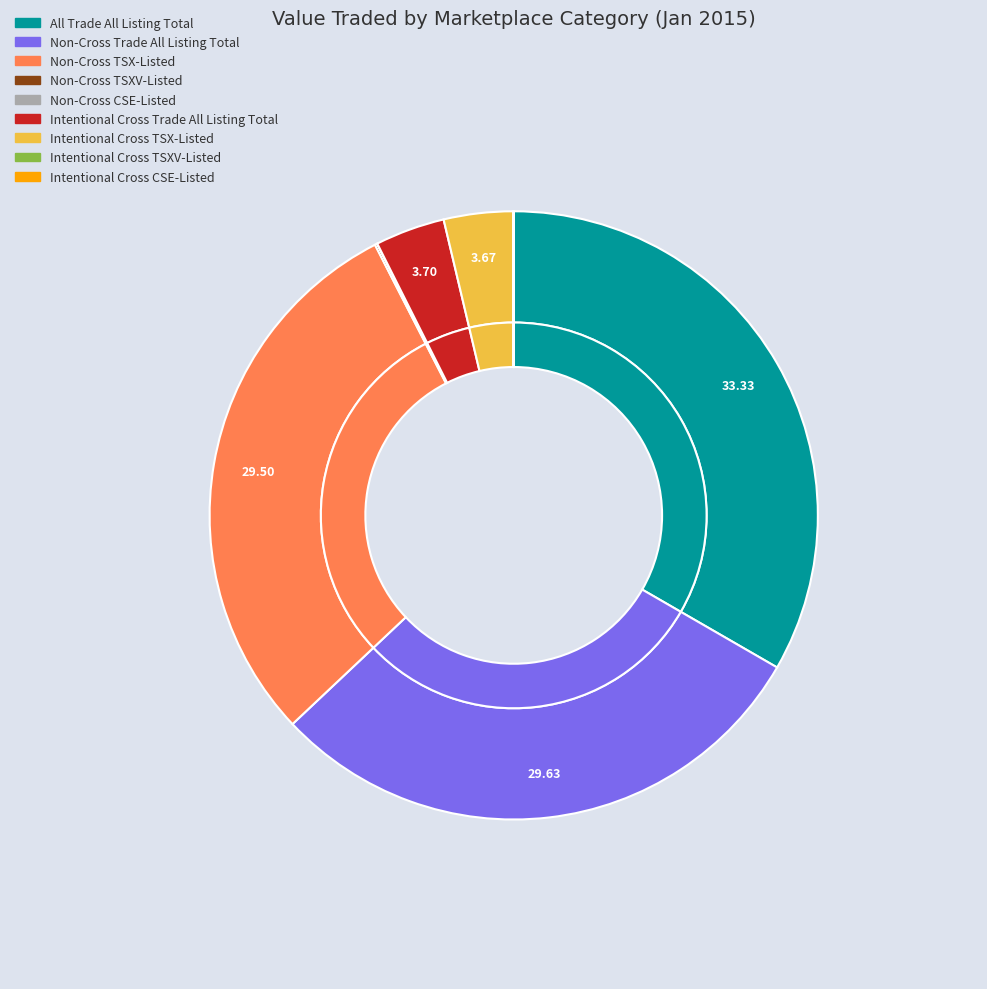

Do Intentional Cross TSXV-Listed and Non-Cross CSE-Listed together represent more than half of the pie?

No